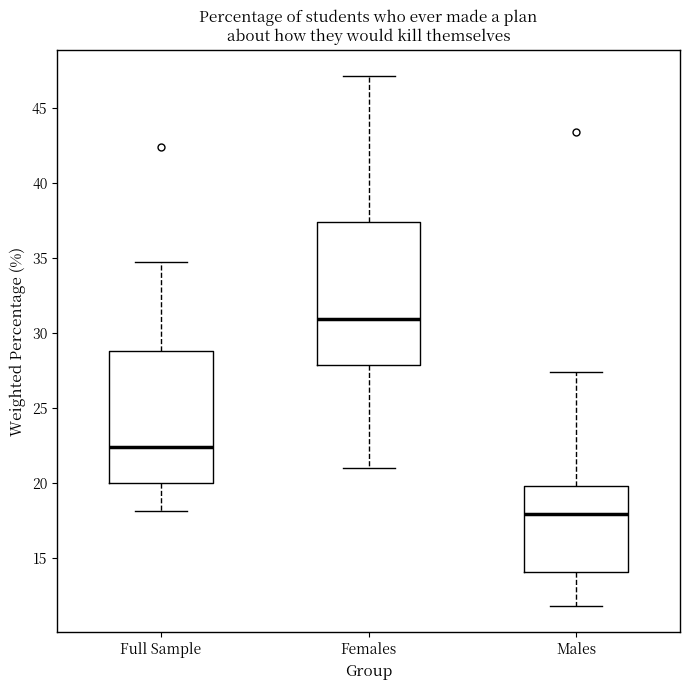

Reading left to right, read every box against the y-axis: the position of its median line, the range the box covers, and the ends of its whiskers. The values are not printed on the chart, so give them approximately, as read against the axis.

Full Sample: median 22.5, box 20.0 to 29.0, whiskers 18.0 to 34.5
Females: median 31.0, box 28.0 to 37.5, whiskers 21.0 to 47.0
Males: median 18.0, box 14.0 to 20.0, whiskers 12.0 to 27.5